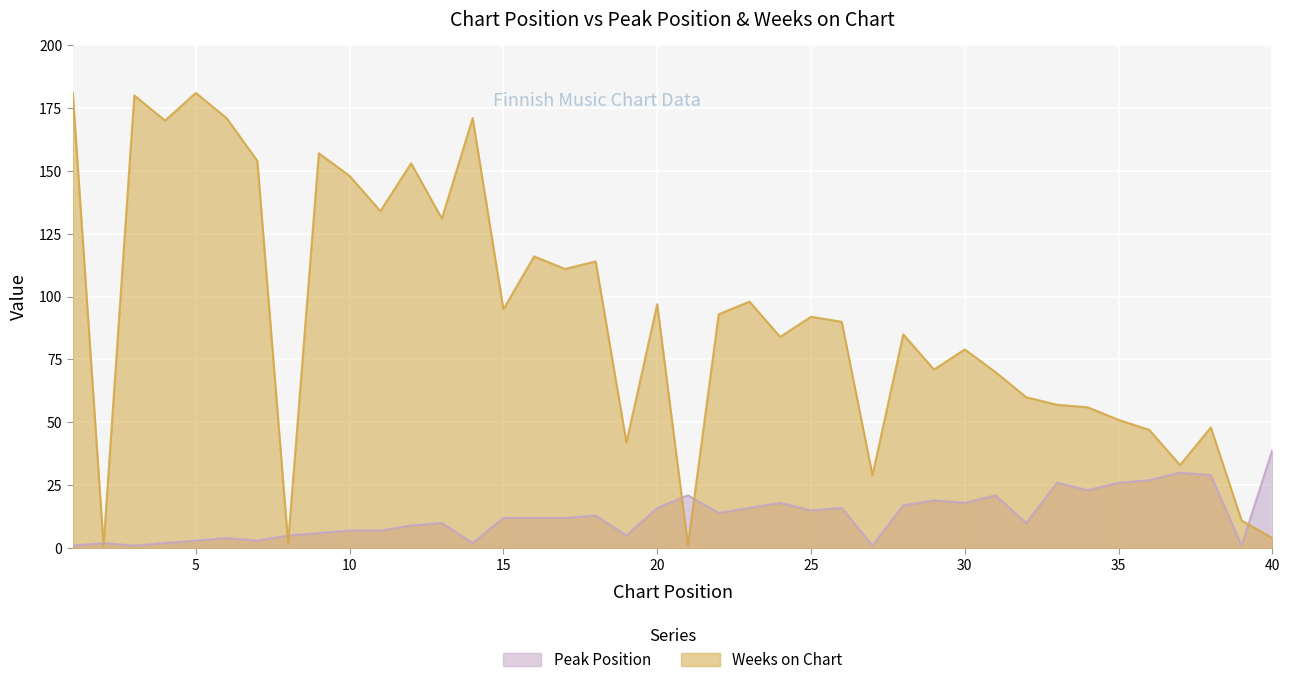

At 20, list the series in order from smallest to largest.

Peak Position, Weeks on Chart